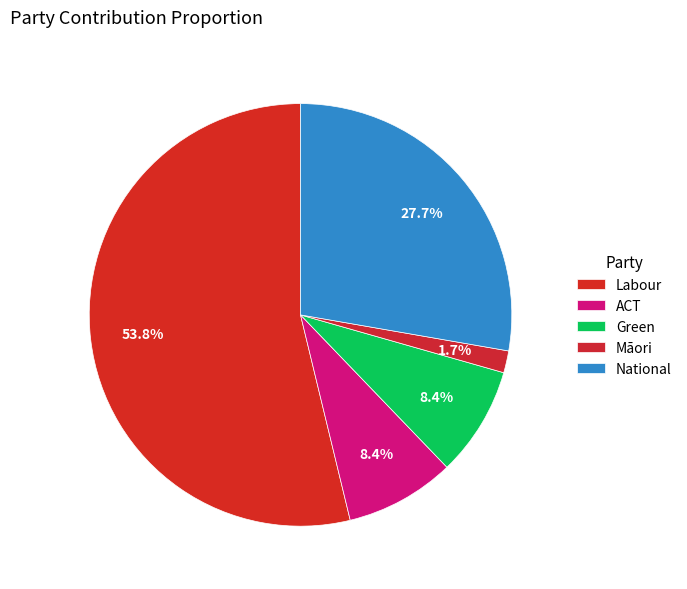

Count the number of slices in the pie.

5